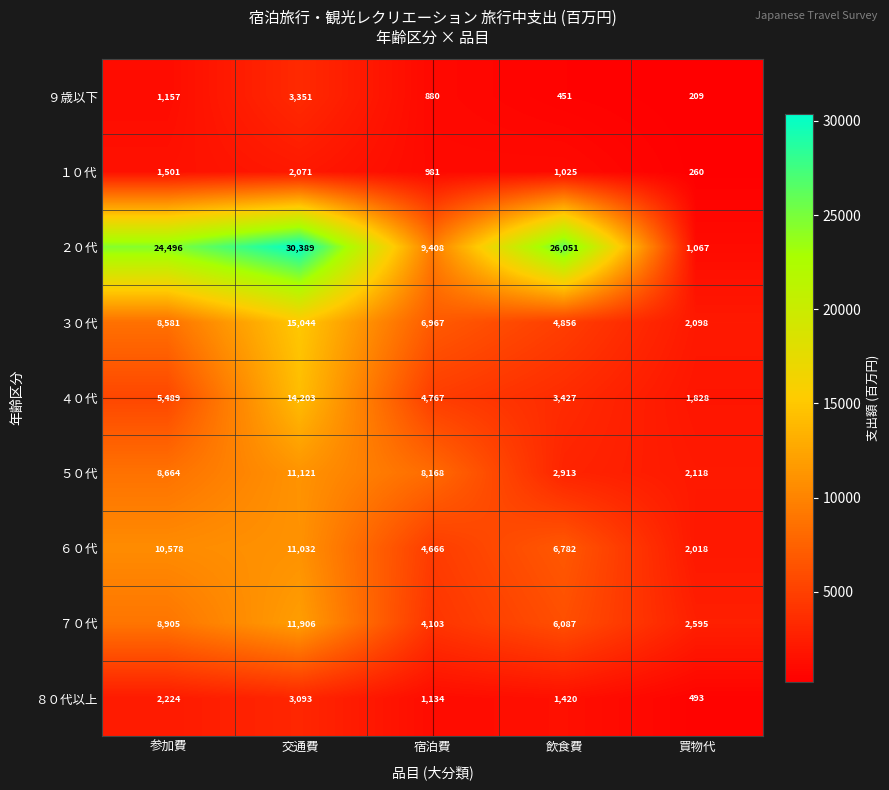

The value of ２０代 at 宿泊費 is 14333. True or false?

False